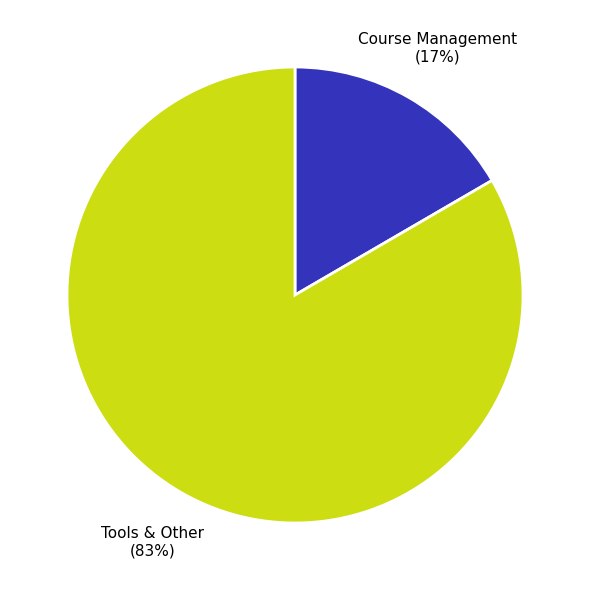

To the nearest percent, what is the average slice percentage?

50%